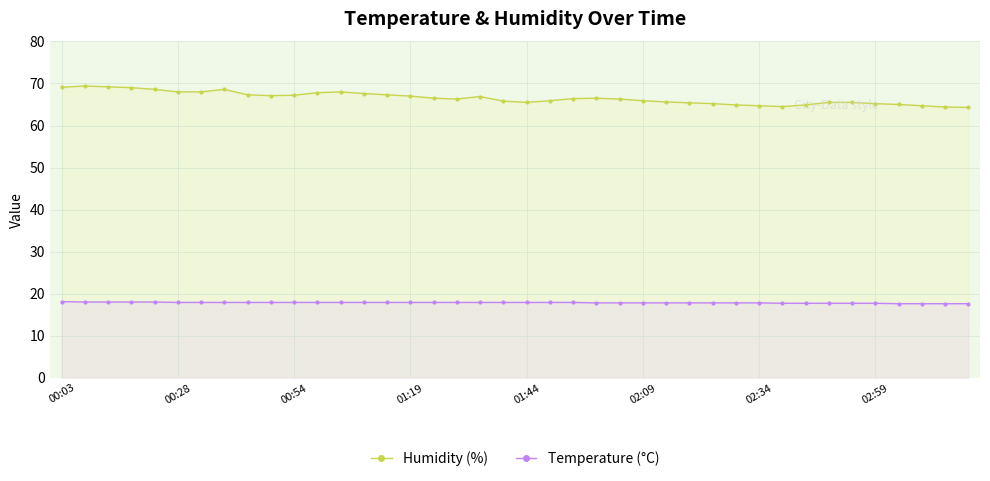

What is the highest value of the Temperature (°C) series?

18.1